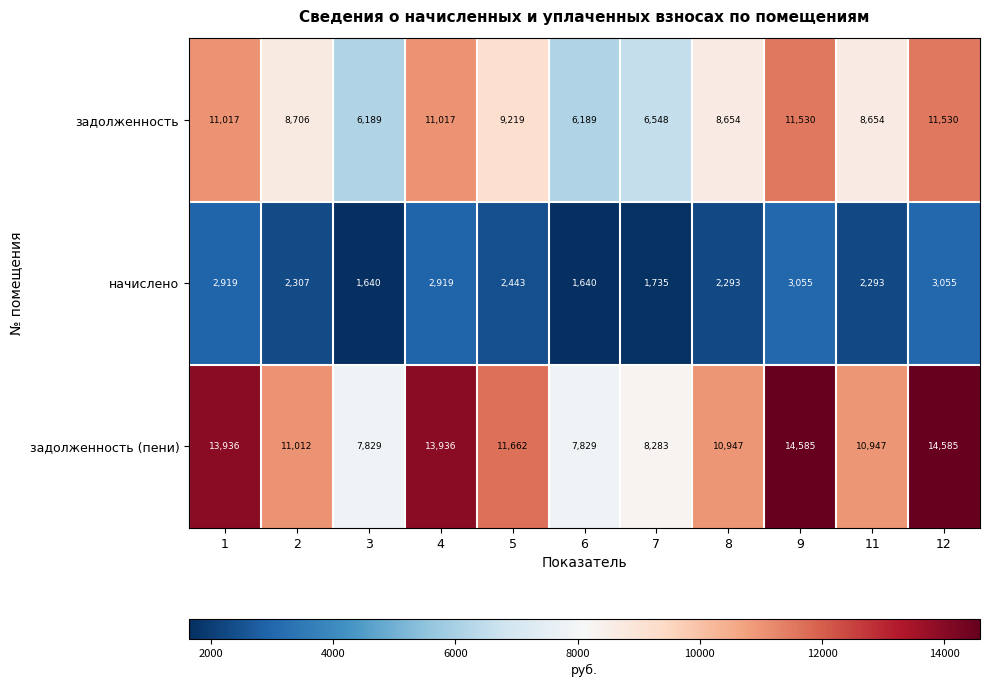

List the series in order of their peak value, highest first.

задолженность (пени), задолженность, начислено